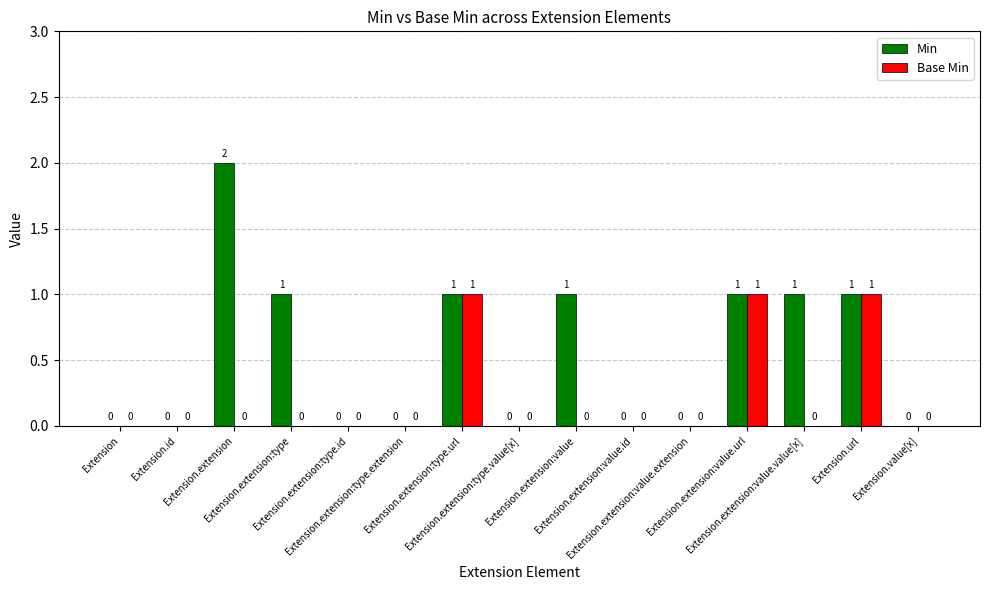

What are all the series names shown in the legend?

Min, Base Min